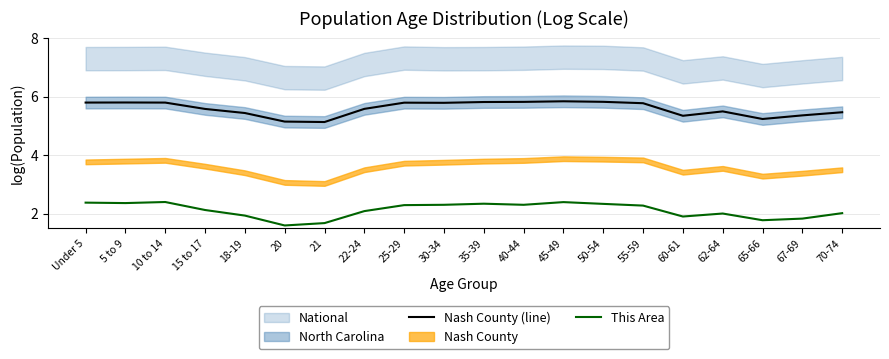

Is the value of Nash County (line) at 70-74 greater than the value of This Area at 67-69?

Yes